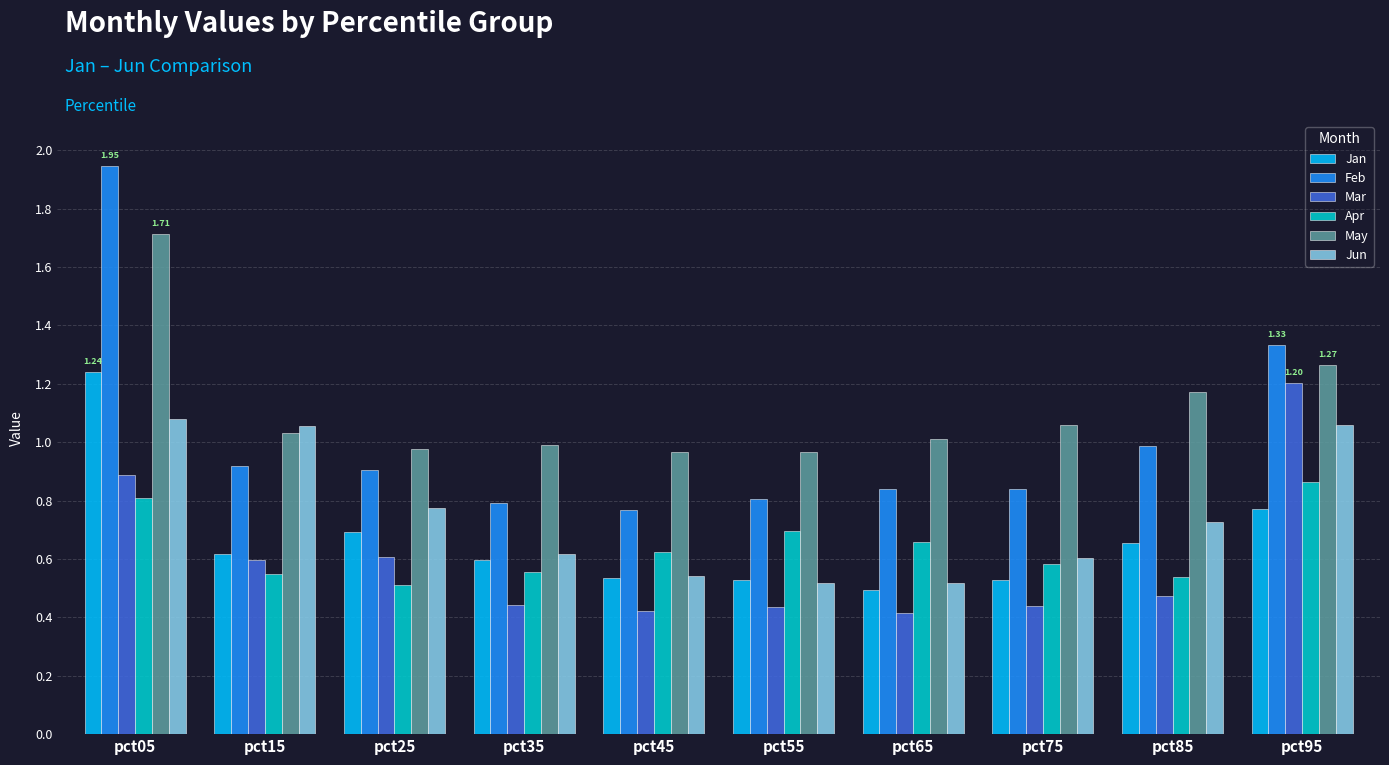

Which series has the largest total across all categories?

May